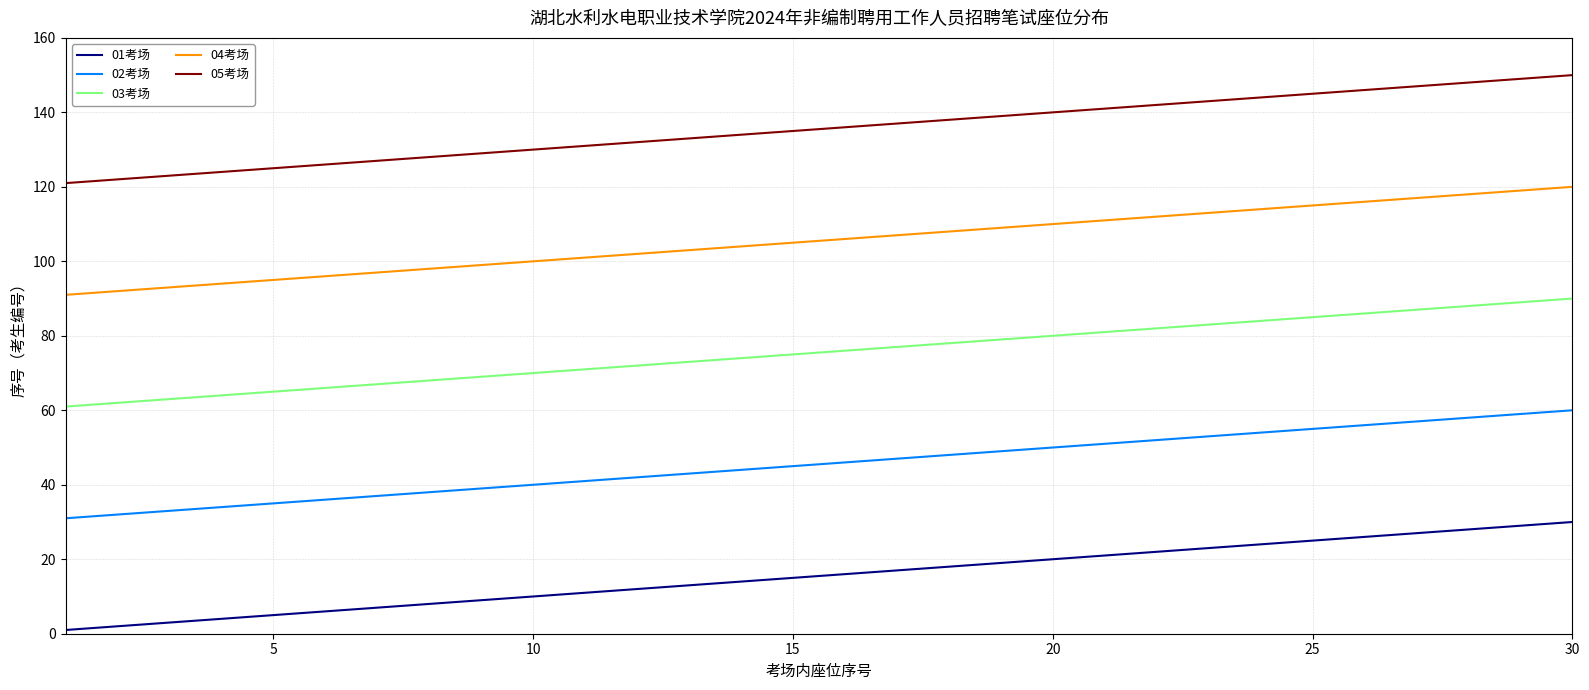

What is the difference between the maximum and second lowest values in the 03考场 series?

28